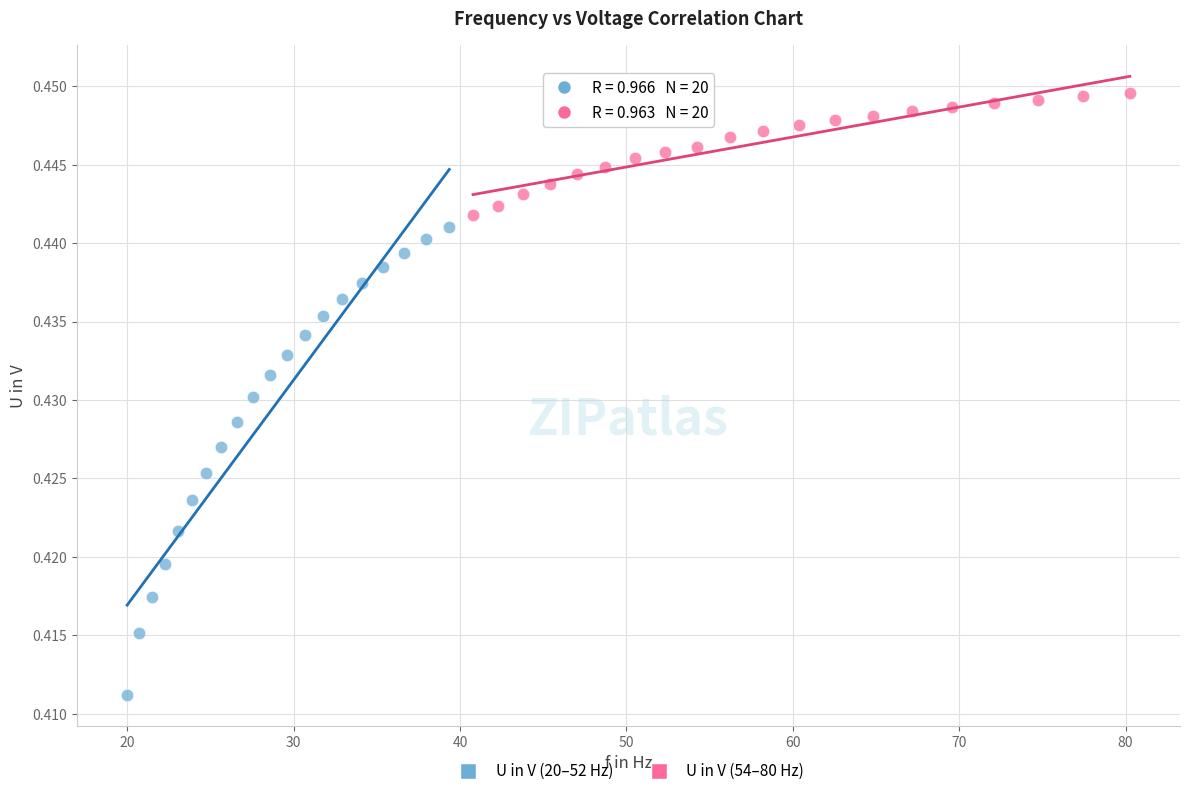

Which series contains the highest Y value?

U in V (54–80 Hz)